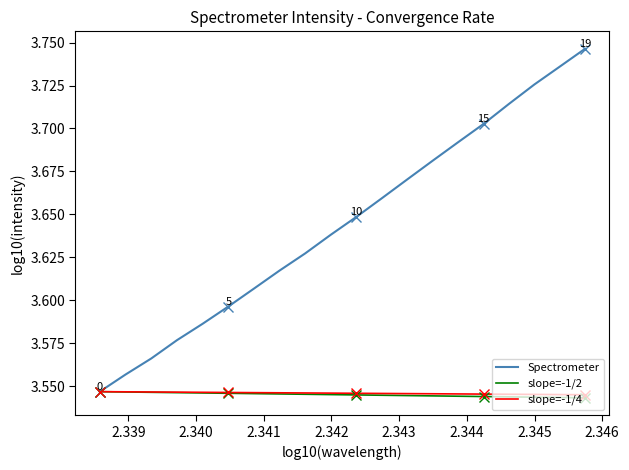

Which series has the largest total across all categories?

Spectrometer